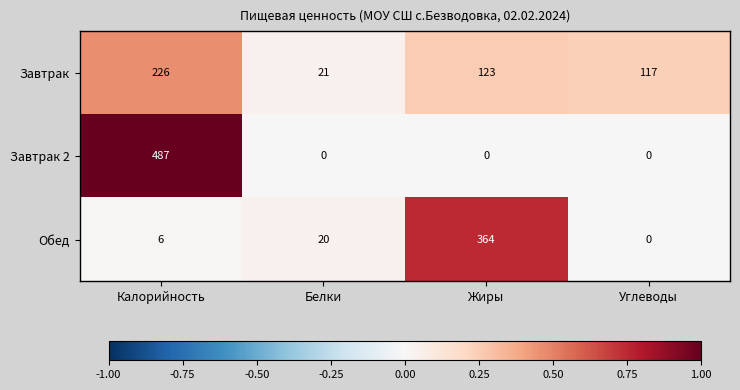

How many Завтрак 2 values are between 0 and 487?

4